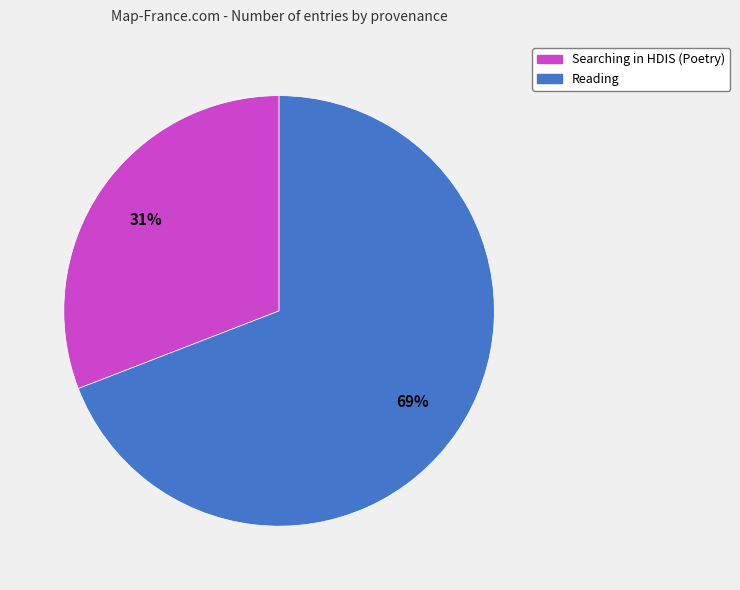

To the nearest percent, what portion does Reading represent?

69%